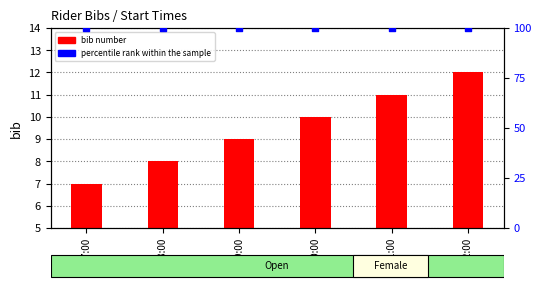

Which series contains the highest Y value?

percentile rank within the sample